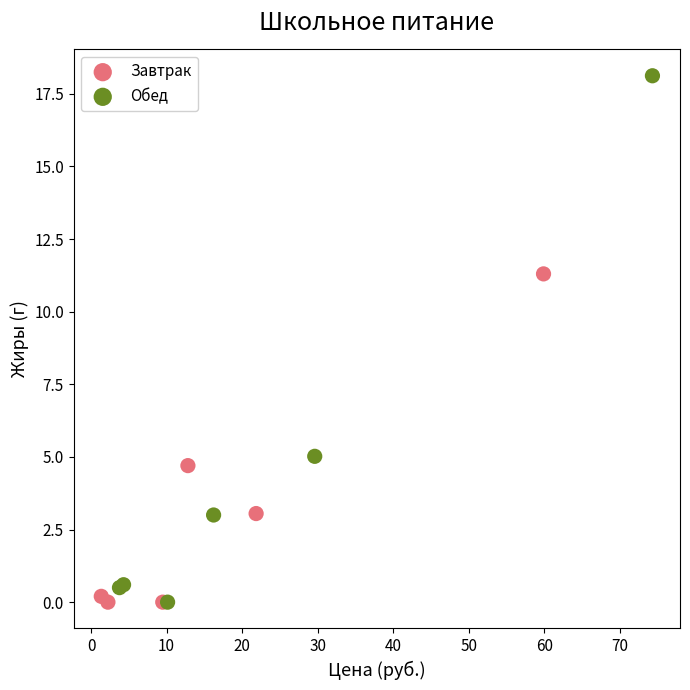

Which series has the largest Y range (max minus min)?

Обед